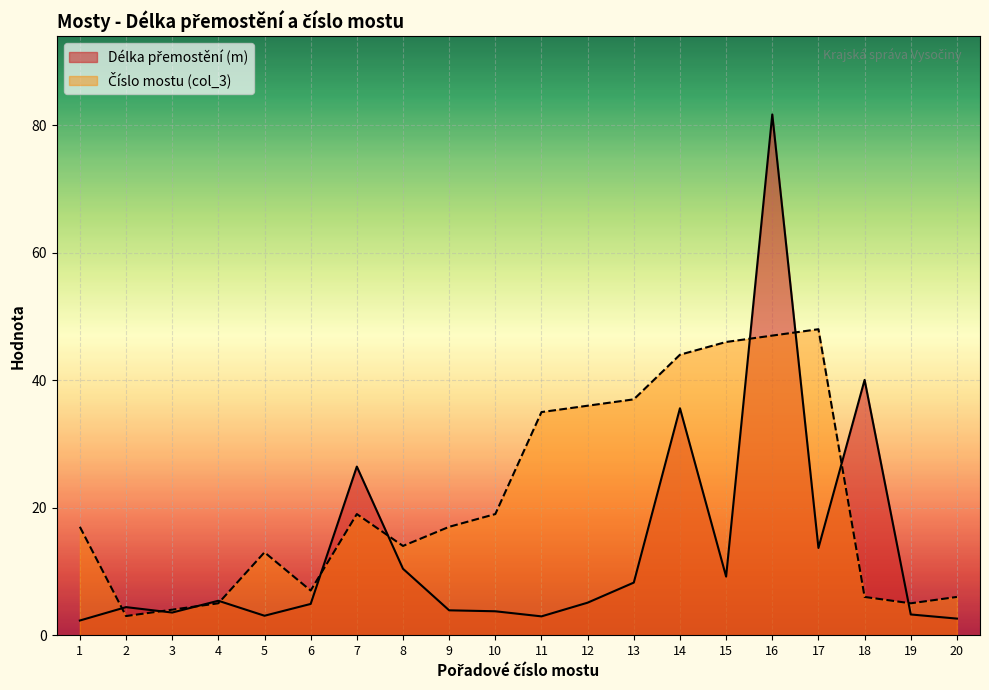

Where is the first local maximum for Délka přemostění (m)?

2